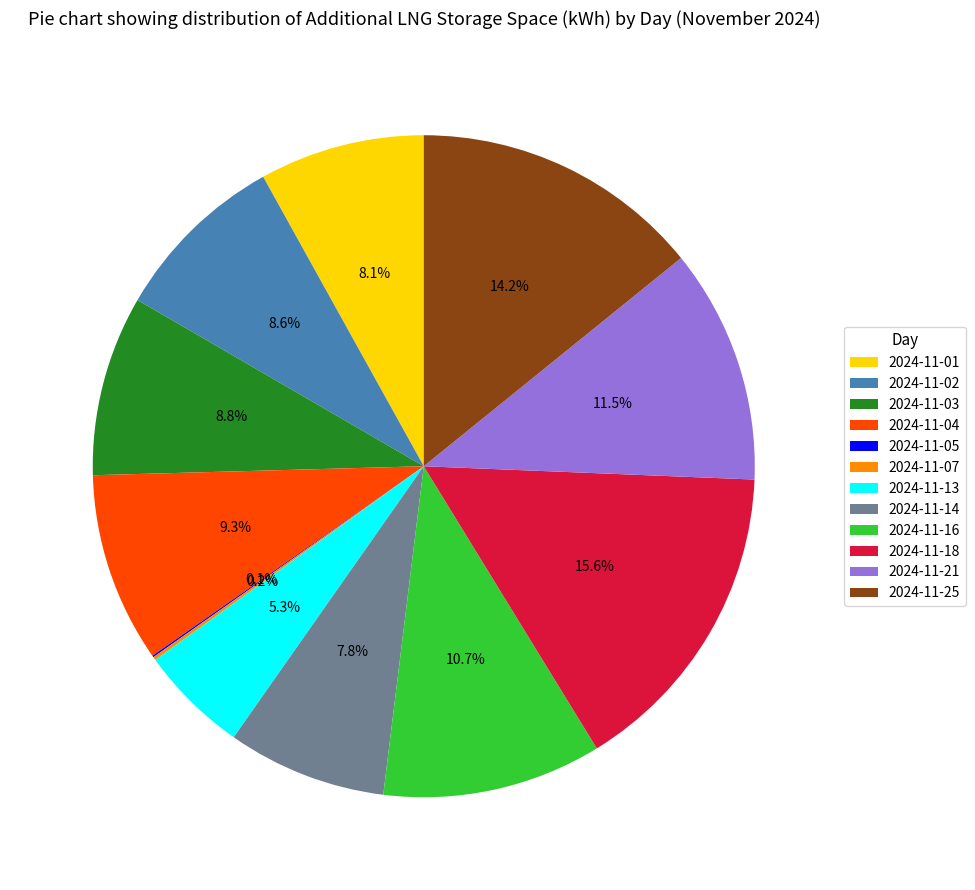

Which has a higher value, 2024-11-03 or 2024-11-18?

2024-11-18